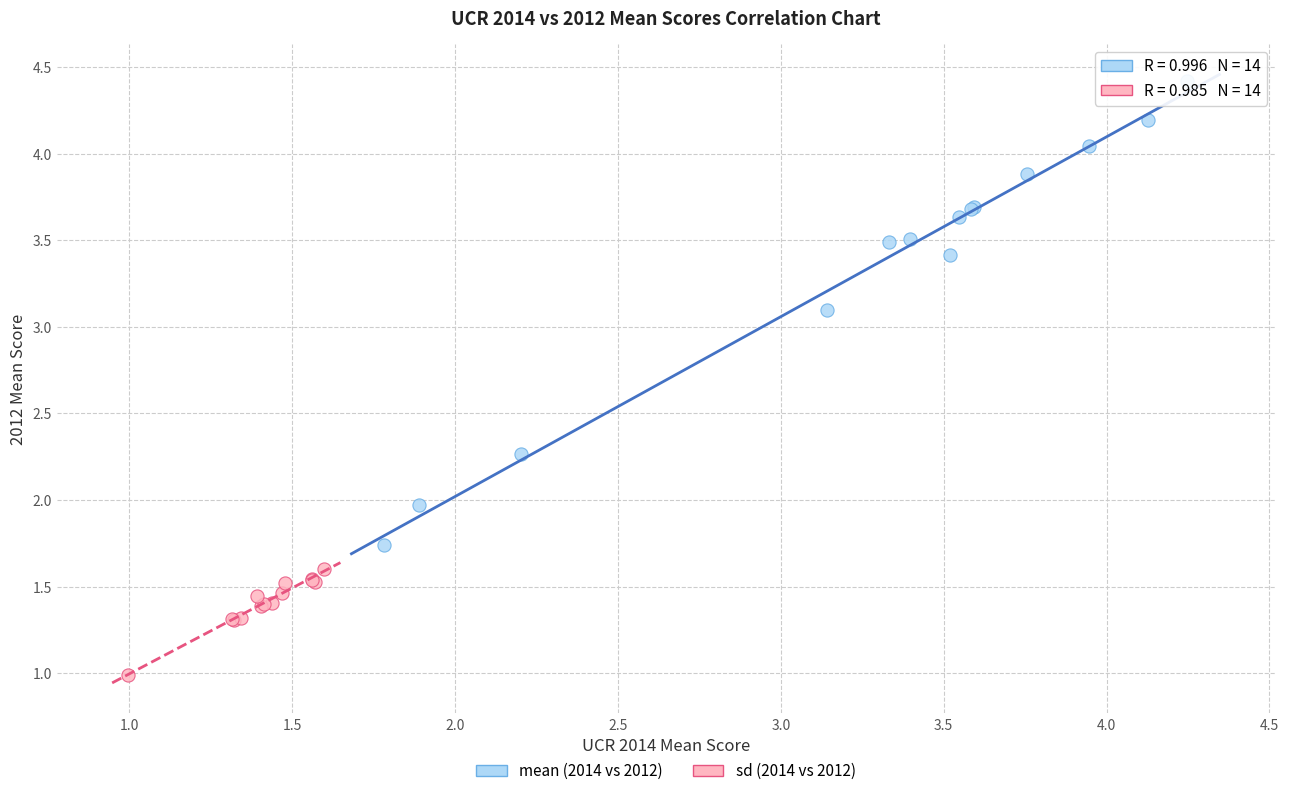

What are all the series names shown in the legend?

mean (2014 vs 2012), sd (2014 vs 2012)